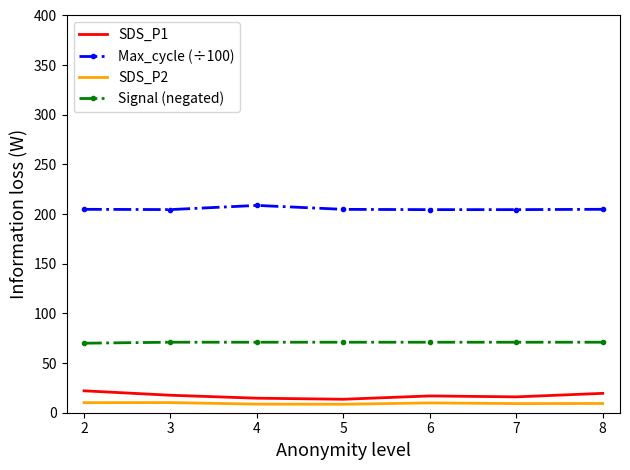

What is the sum of all Max_cycle (÷100) values?

1436.8